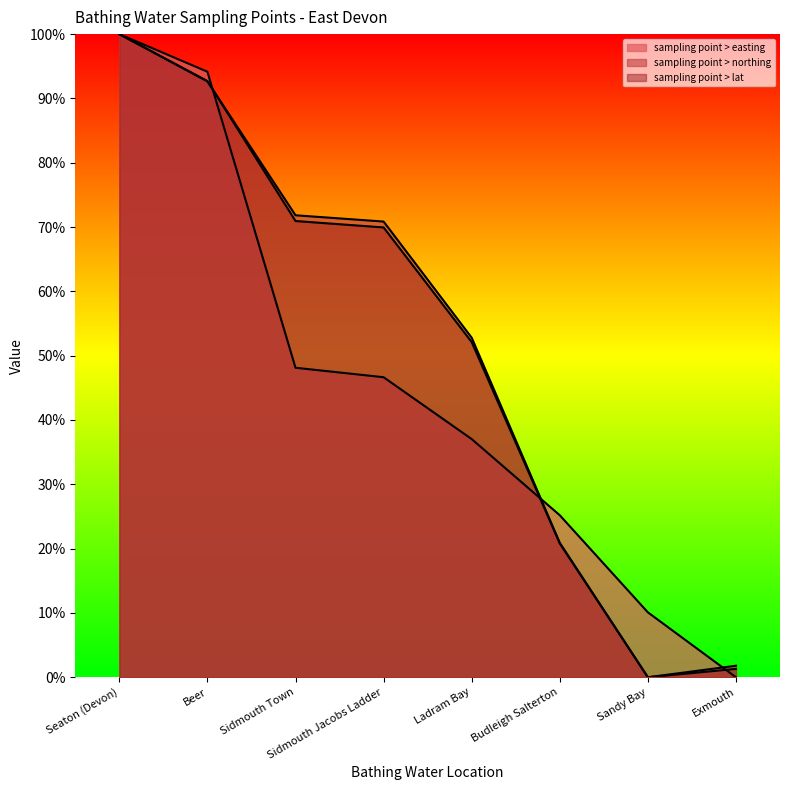

How many lines are shown in the chart?

3